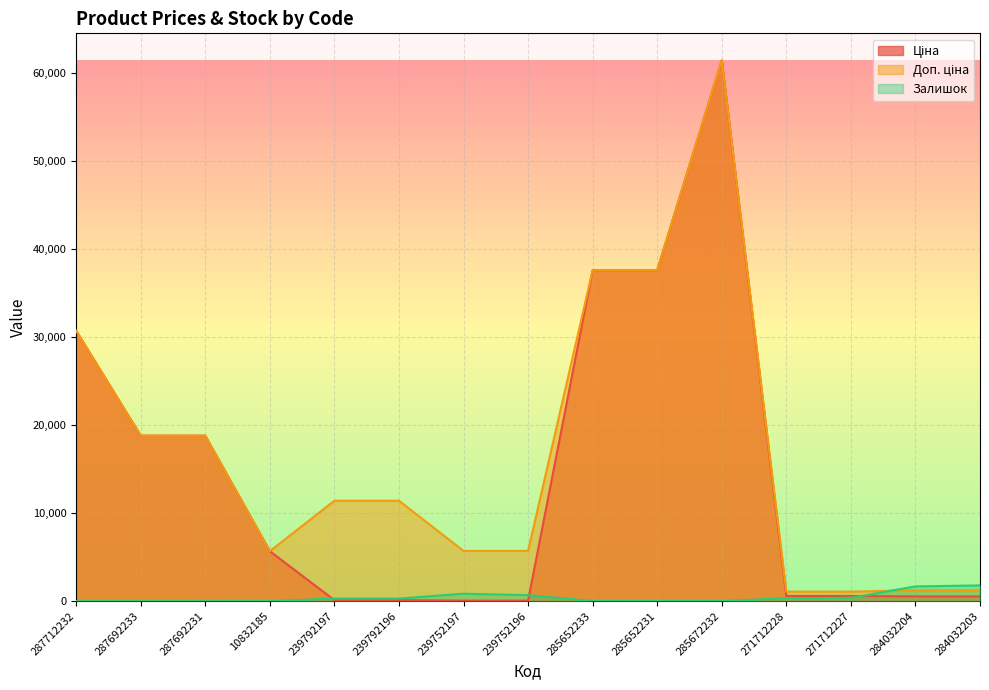

Which has a higher value, 284032204 or 284032203?

284032204